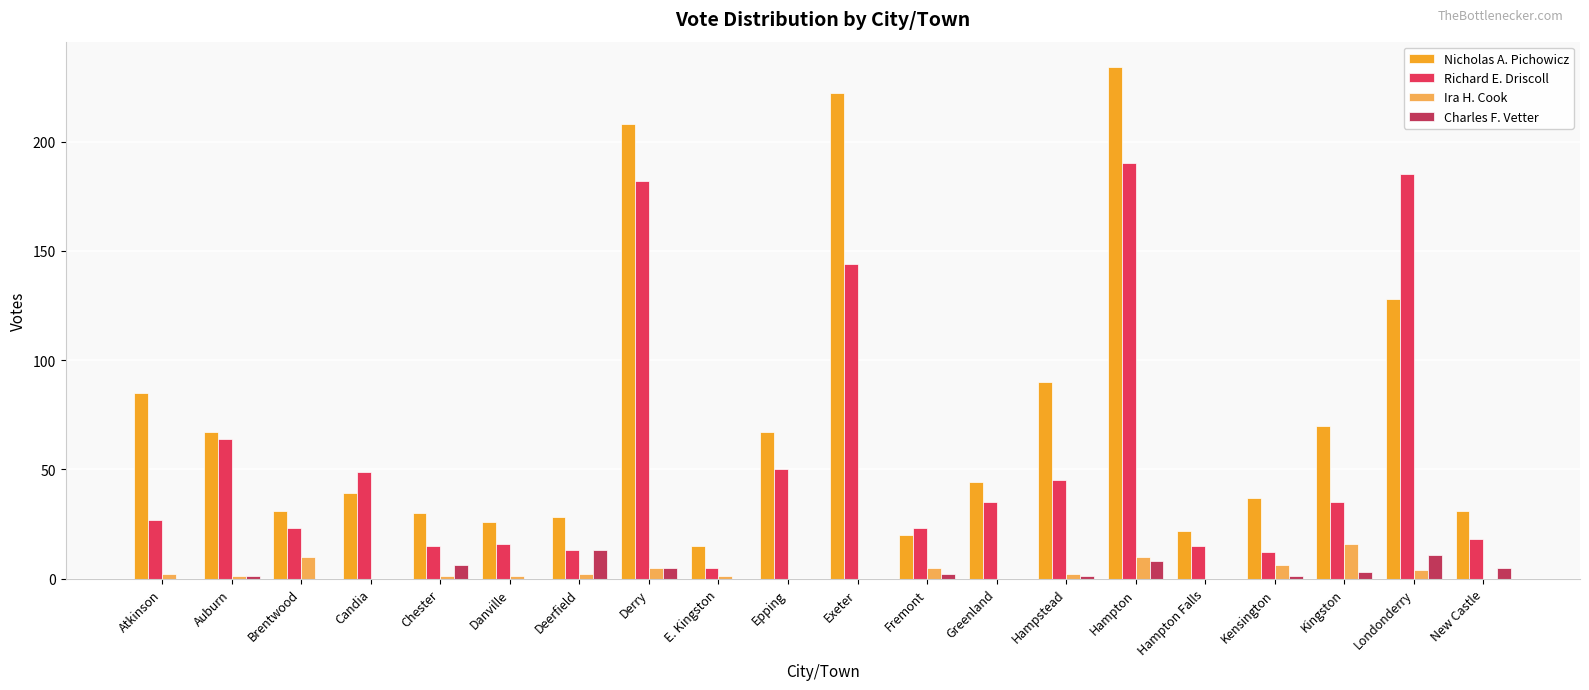

The value of Charles F. Vetter at Danville is 0. True or false?

True